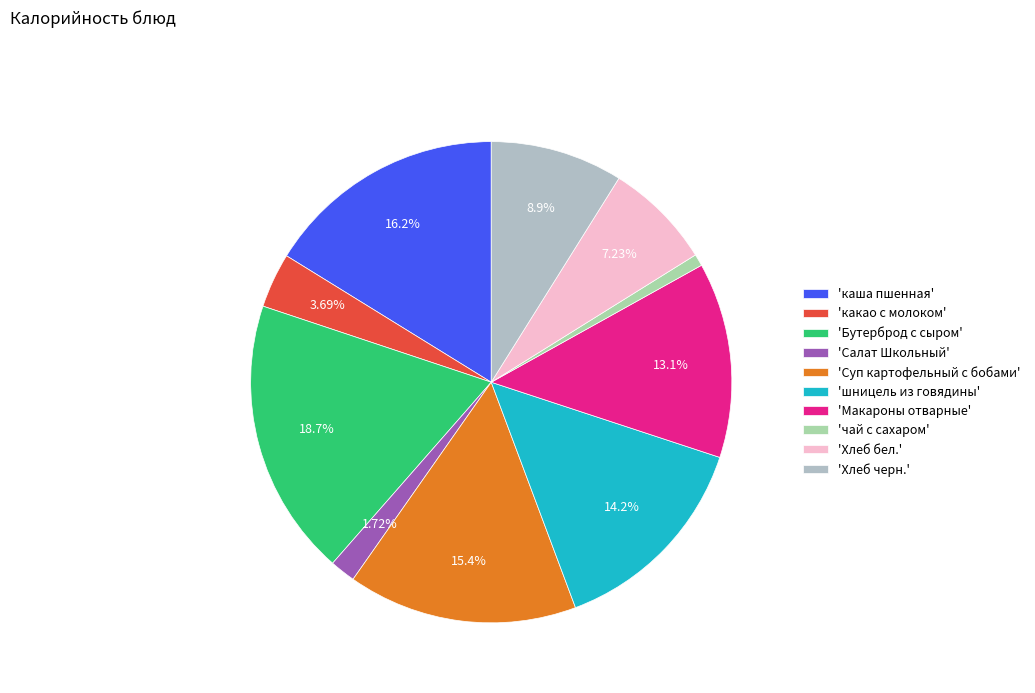

Rank the categories by value from lowest to highest.

'чай с сахаром', 'Салат Школьный', 'какао с молоком', 'Хлеб бел.', 'Хлеб черн.', 'Макароны отварные', 'шницель из говядины', 'Суп картофельный с бобами', 'каша пшенная', 'Бутерброд с сыром'